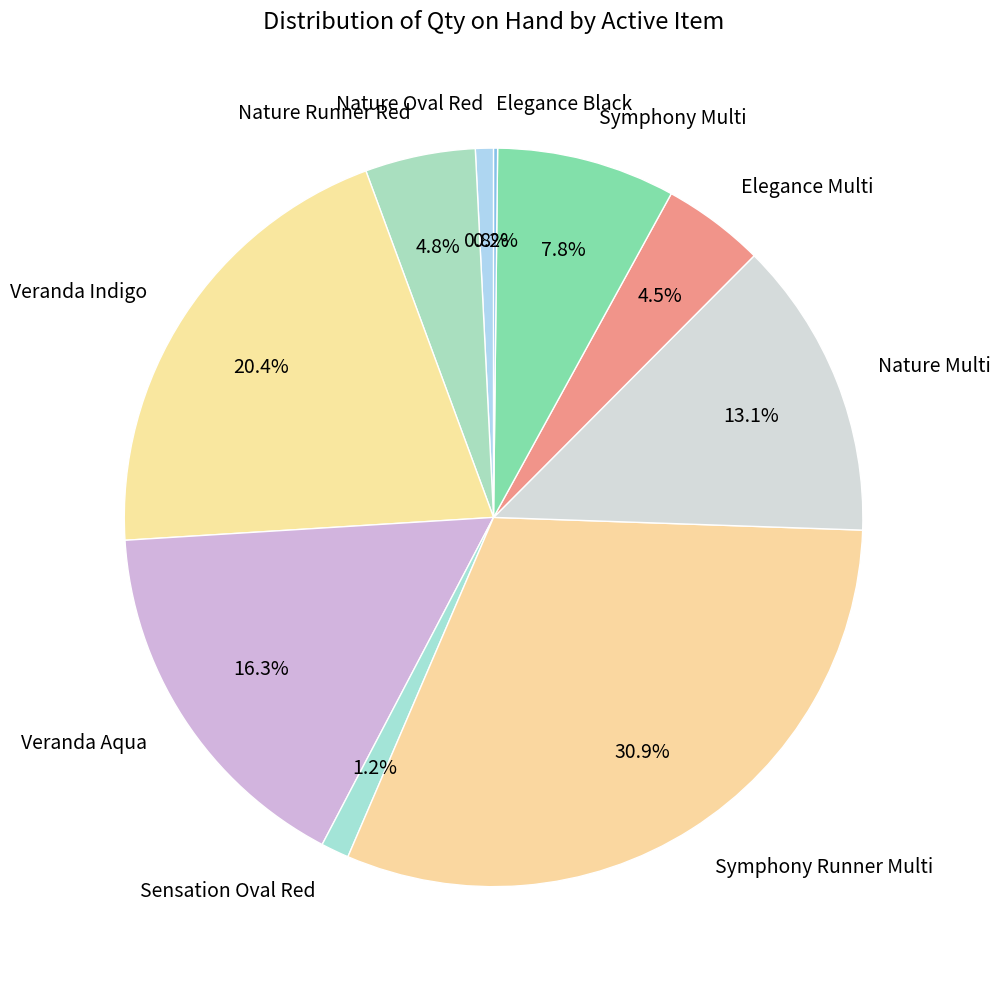

Which category has the biggest portion of the pie?

Symphony Runner Multi